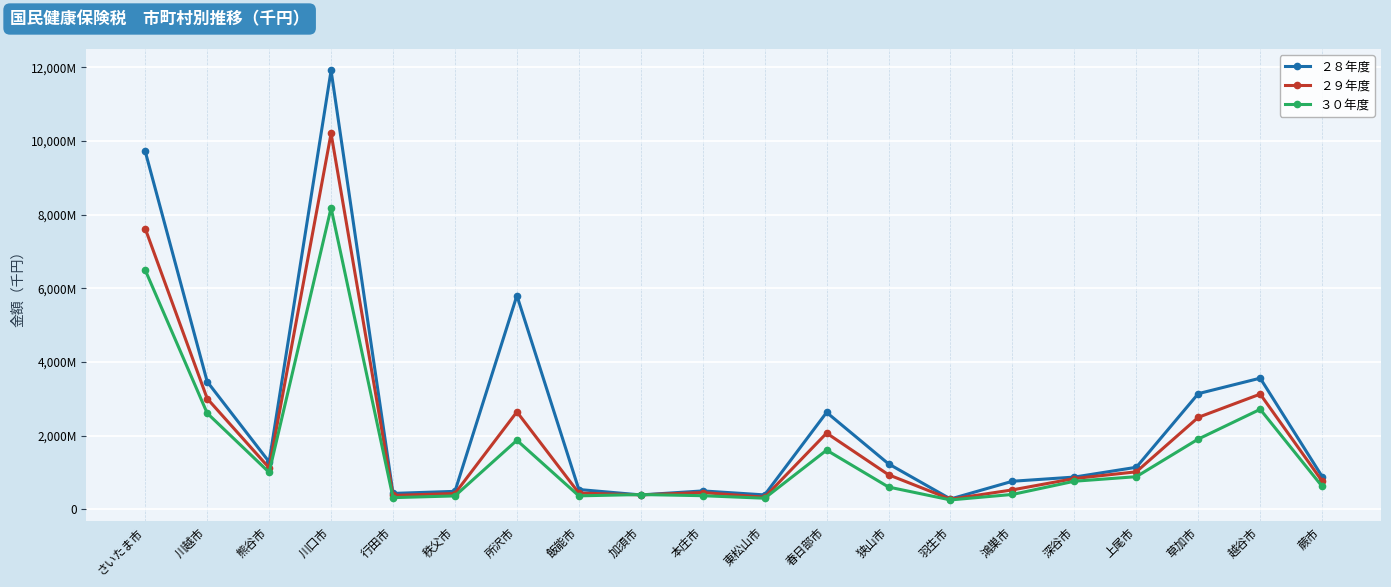

List the series in order of their overall mean, lowest first.

３０年度, ２９年度, ２８年度